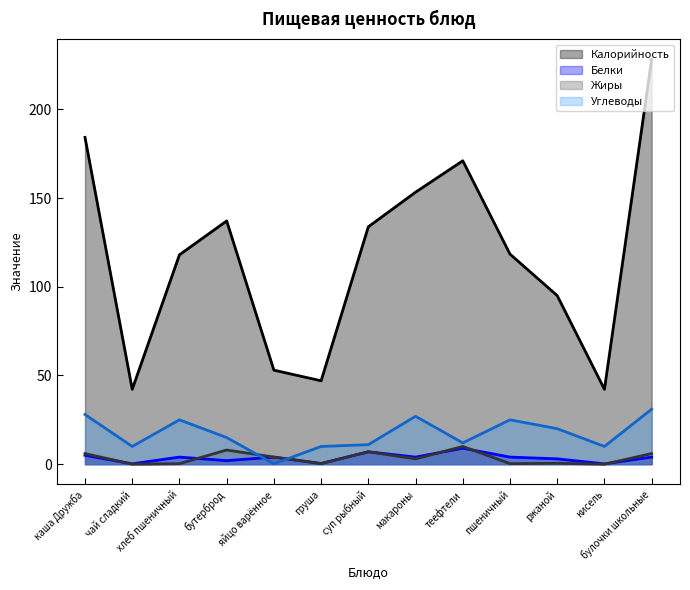

What are all the series names shown in the legend?

Калорийность, Белки, Жиры, Углеводы